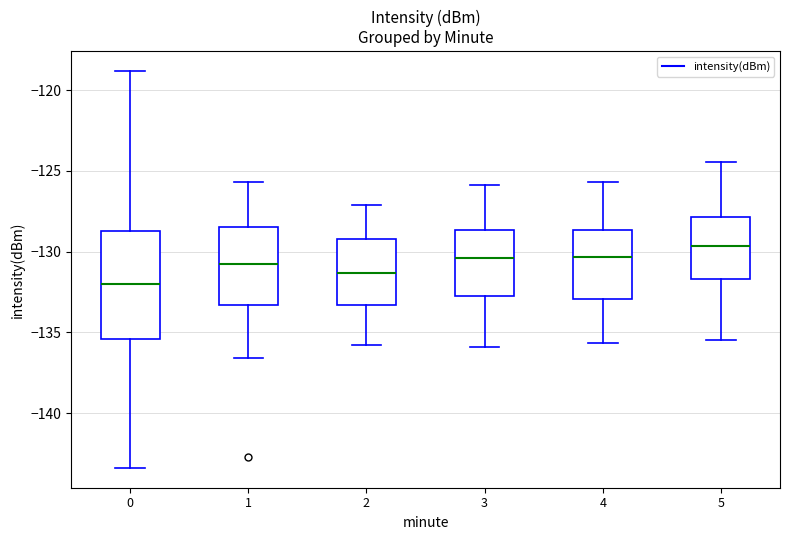

Reading left to right, transcribe this box plot: for each box, give where its median line is, the range the box spans, and where its two whiskers end, as read against the y-axis. The values are not printed on the chart, so give them approximately, as read against the axis.

0: median -132.0, box -135.5 to -128.5, whiskers -143.5 to -119.0
1: median -130.5, box -133.5 to -128.5, whiskers -136.5 to -125.5
2: median -131.5, box -133.5 to -129.0, whiskers -136.0 to -127.0
3: median -130.5, box -132.5 to -128.5, whiskers -136.0 to -126.0
4: median -130.5, box -133.0 to -128.5, whiskers -135.5 to -125.5
5: median -129.5, box -131.5 to -128.0, whiskers -135.5 to -124.5